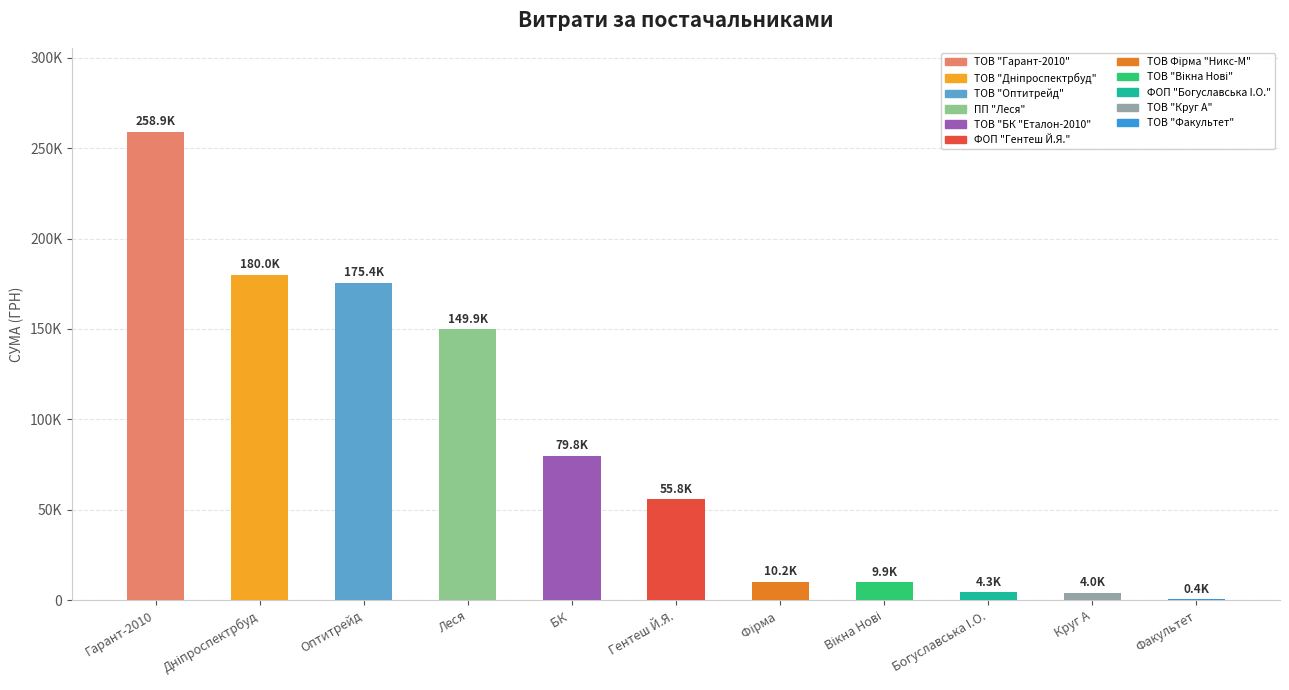

What is the greatest value displayed?

258856.4